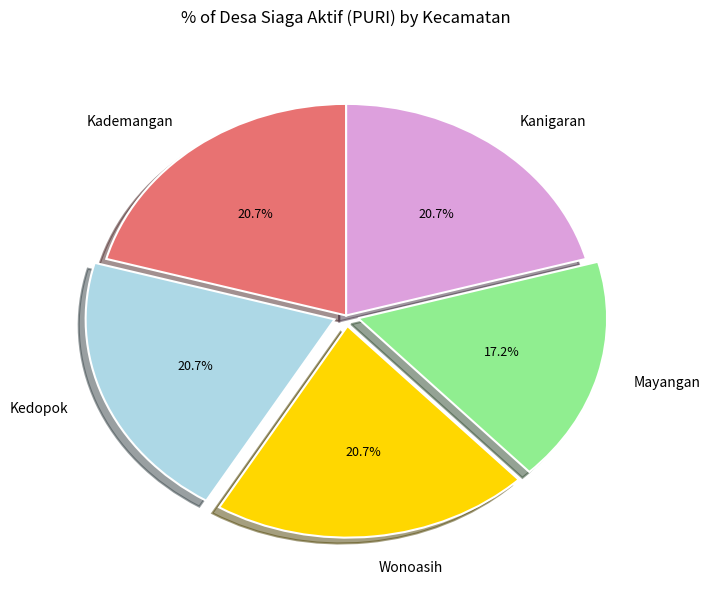

Combined, do Kademangan and Mayangan account for over 50%?

No